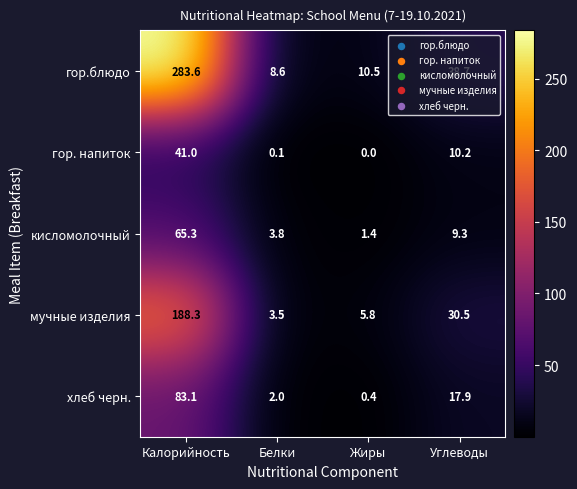

At which category does the chart reach its minimum across all series?

Жиры